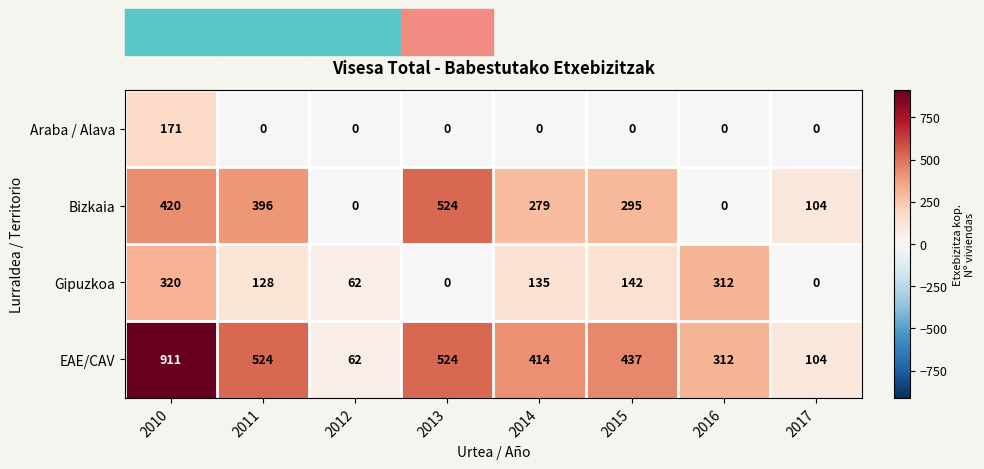

Which category has the highest value in the Bizkaia series?

2013